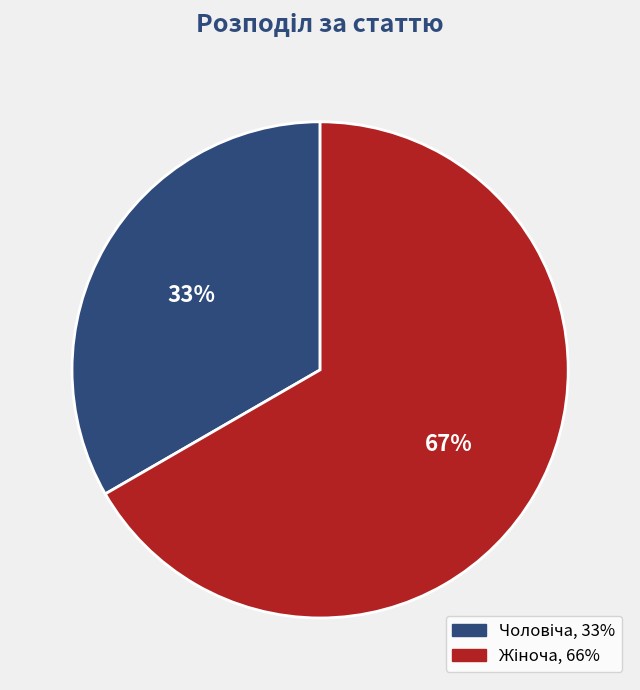

To the nearest percent, what is the average slice percentage?

50%